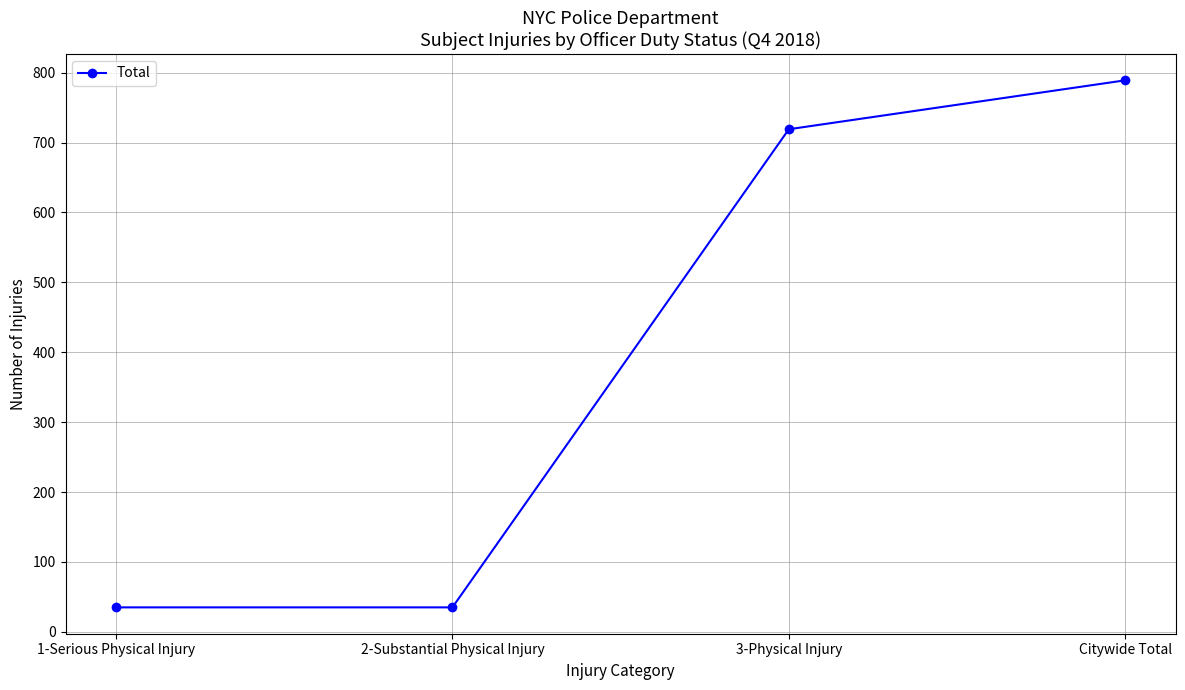

How many values are below 719?

2